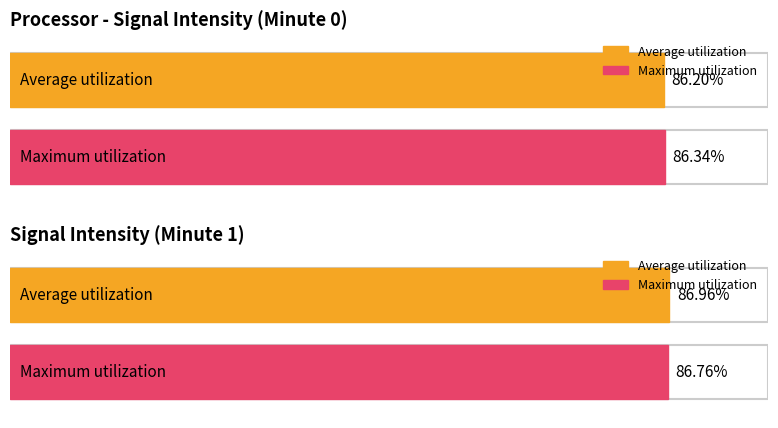

True or false: Maximum utilization has a value of -173.6 at 8.

False